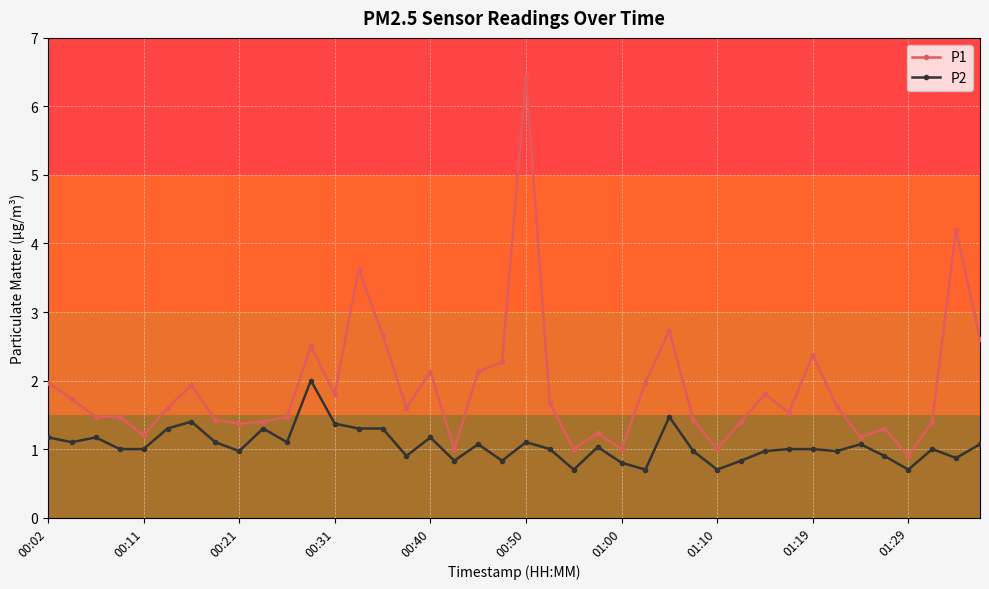

Does the chart display data point markers on the line(s)?

Yes